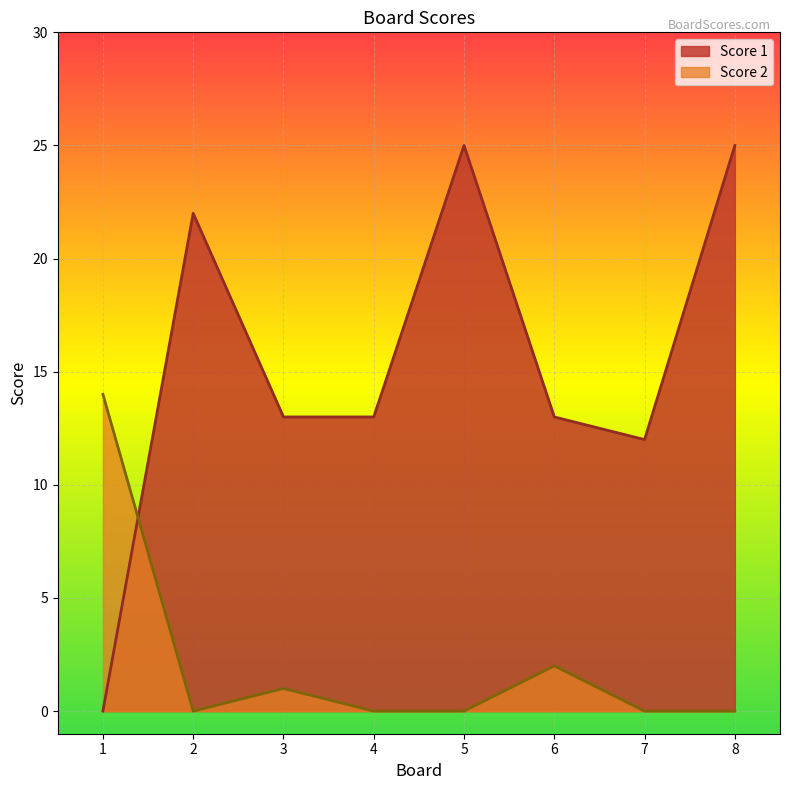

Does the chart display data point markers on the line(s)?

No